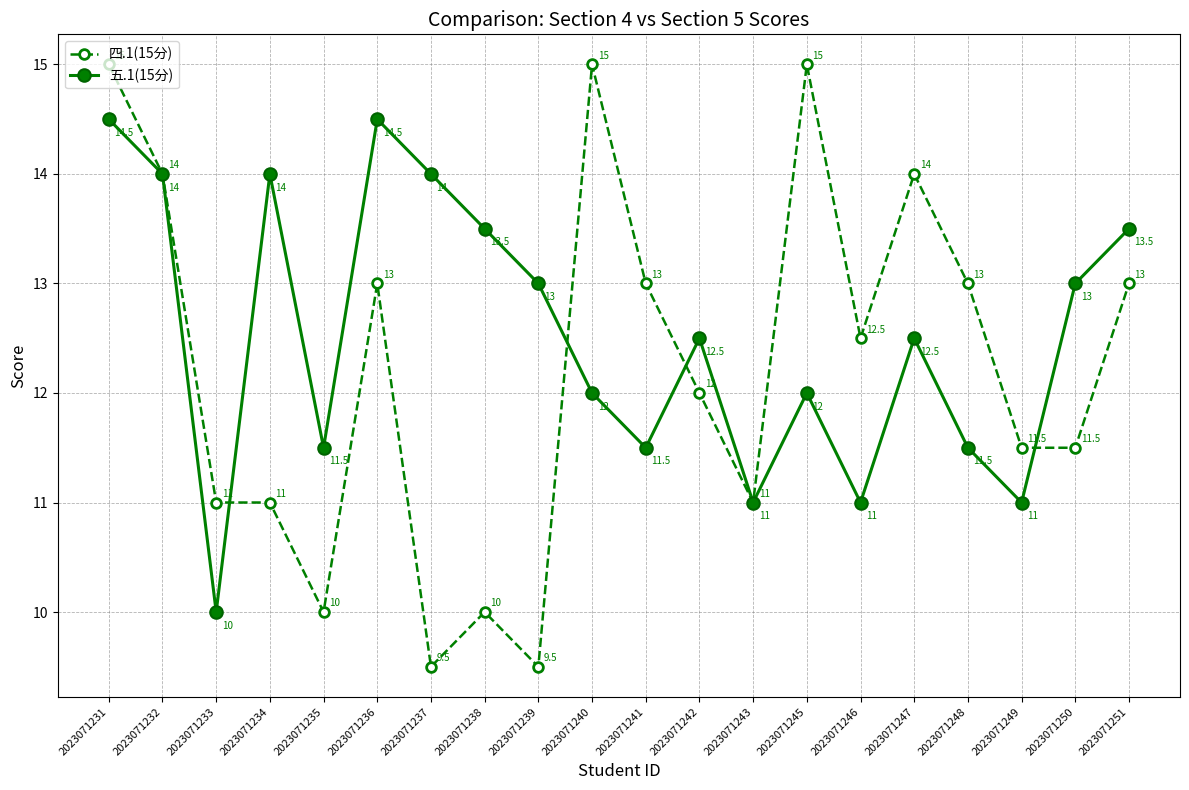

Is it true that 四.1(15分) equals 3.9 at 2023071248?

False